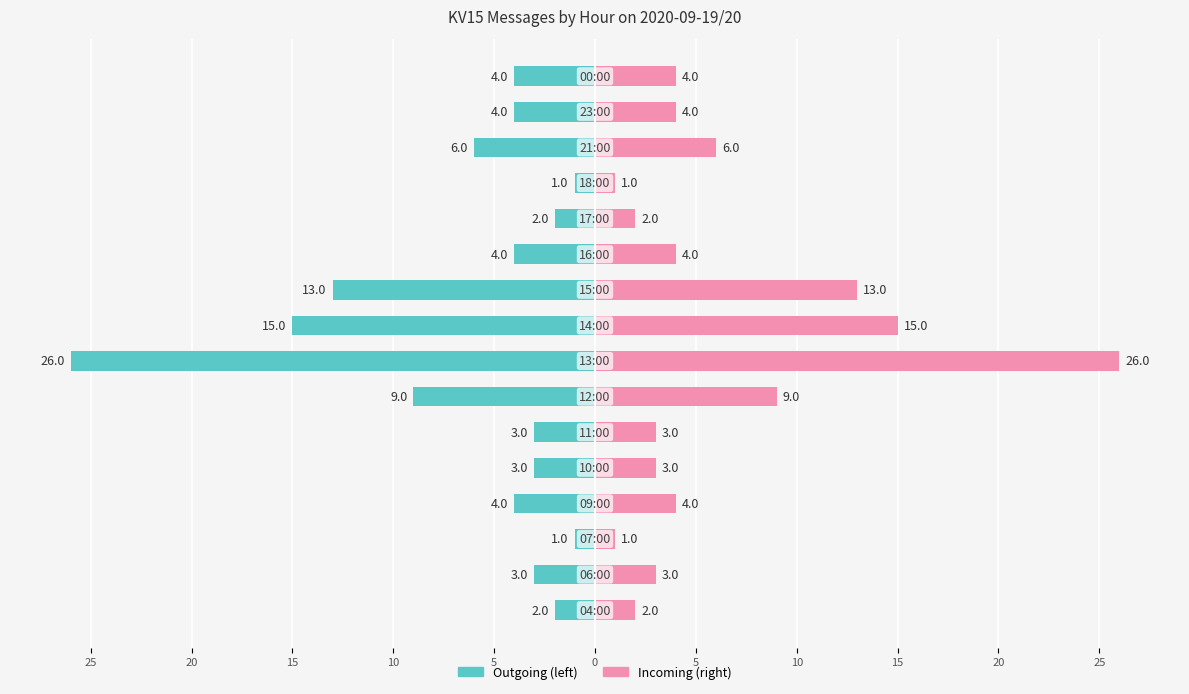

What is the average value of the KV15messages (right) series?

6